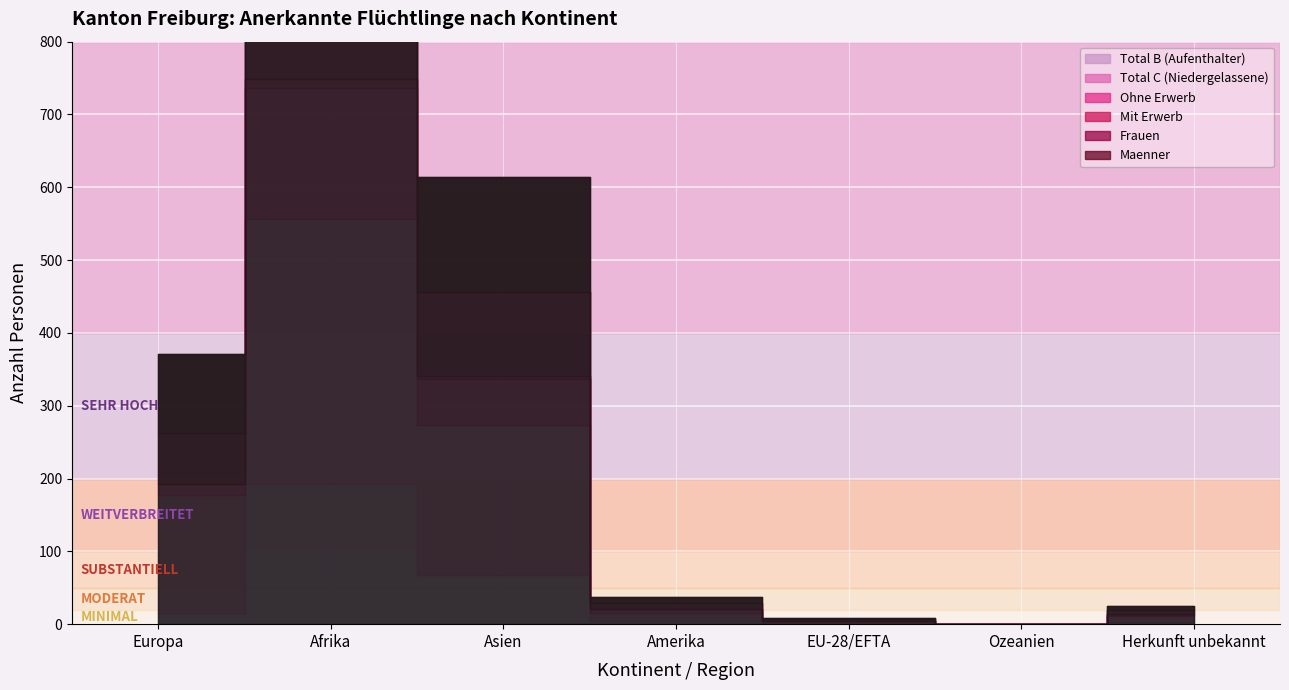

Is it true that Total C (Niedergelassene) equals 0 at Ozeanien?

True